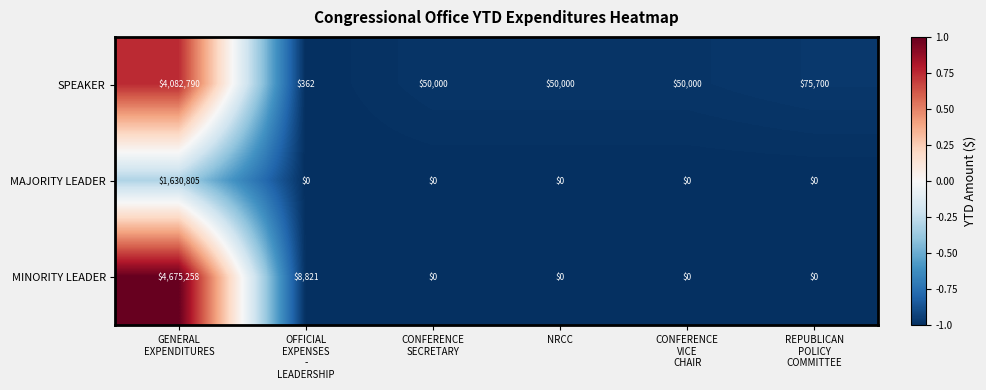

What is the highest value of the SPEAKER series?

4082790